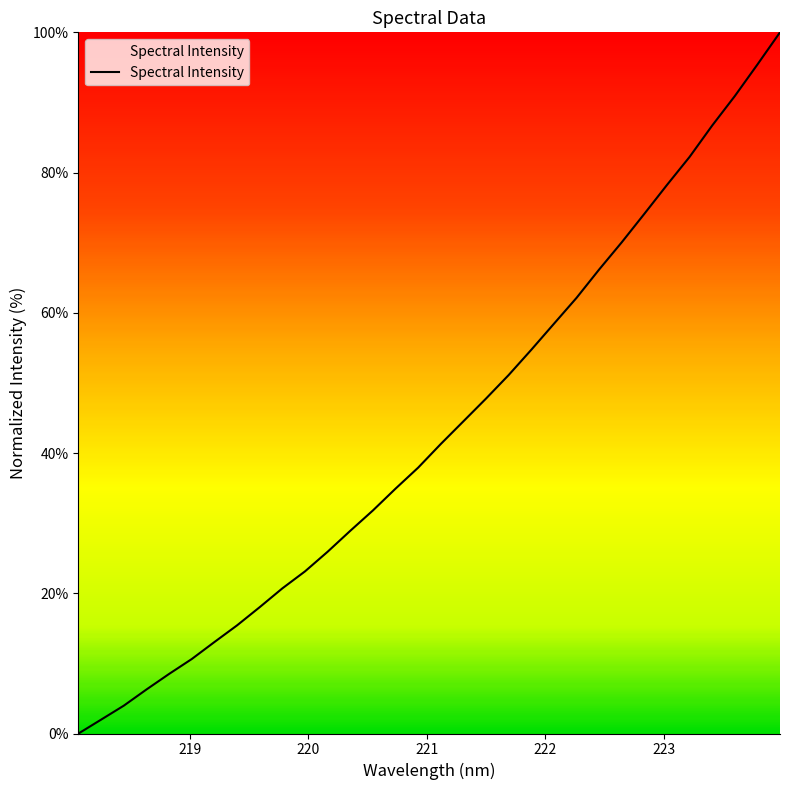

What is the greatest value displayed?

100.0